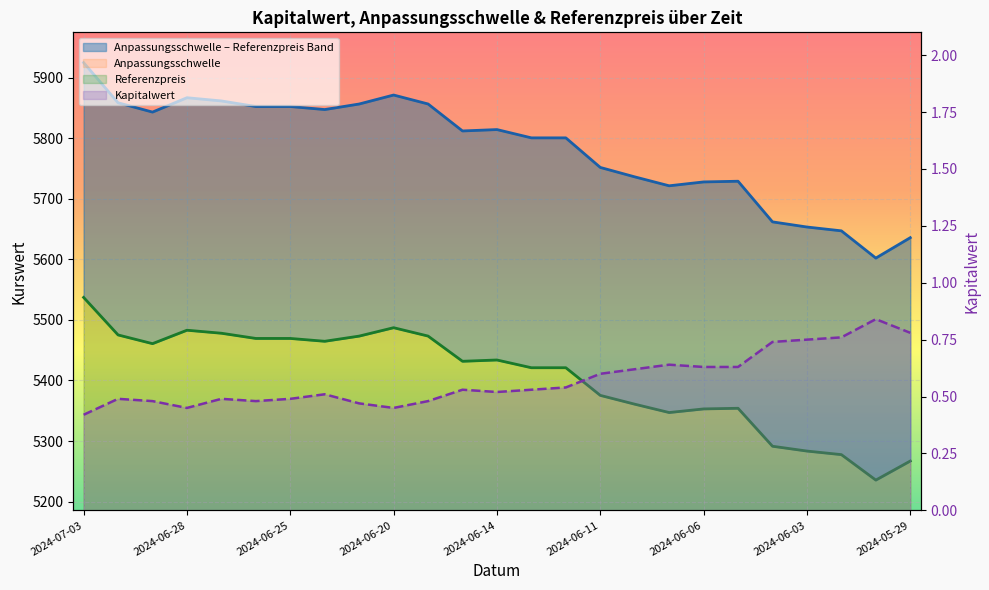

Between 2024-06-18 and 2024-06-04, which series saw the biggest shift?

Anpassungsschwelle